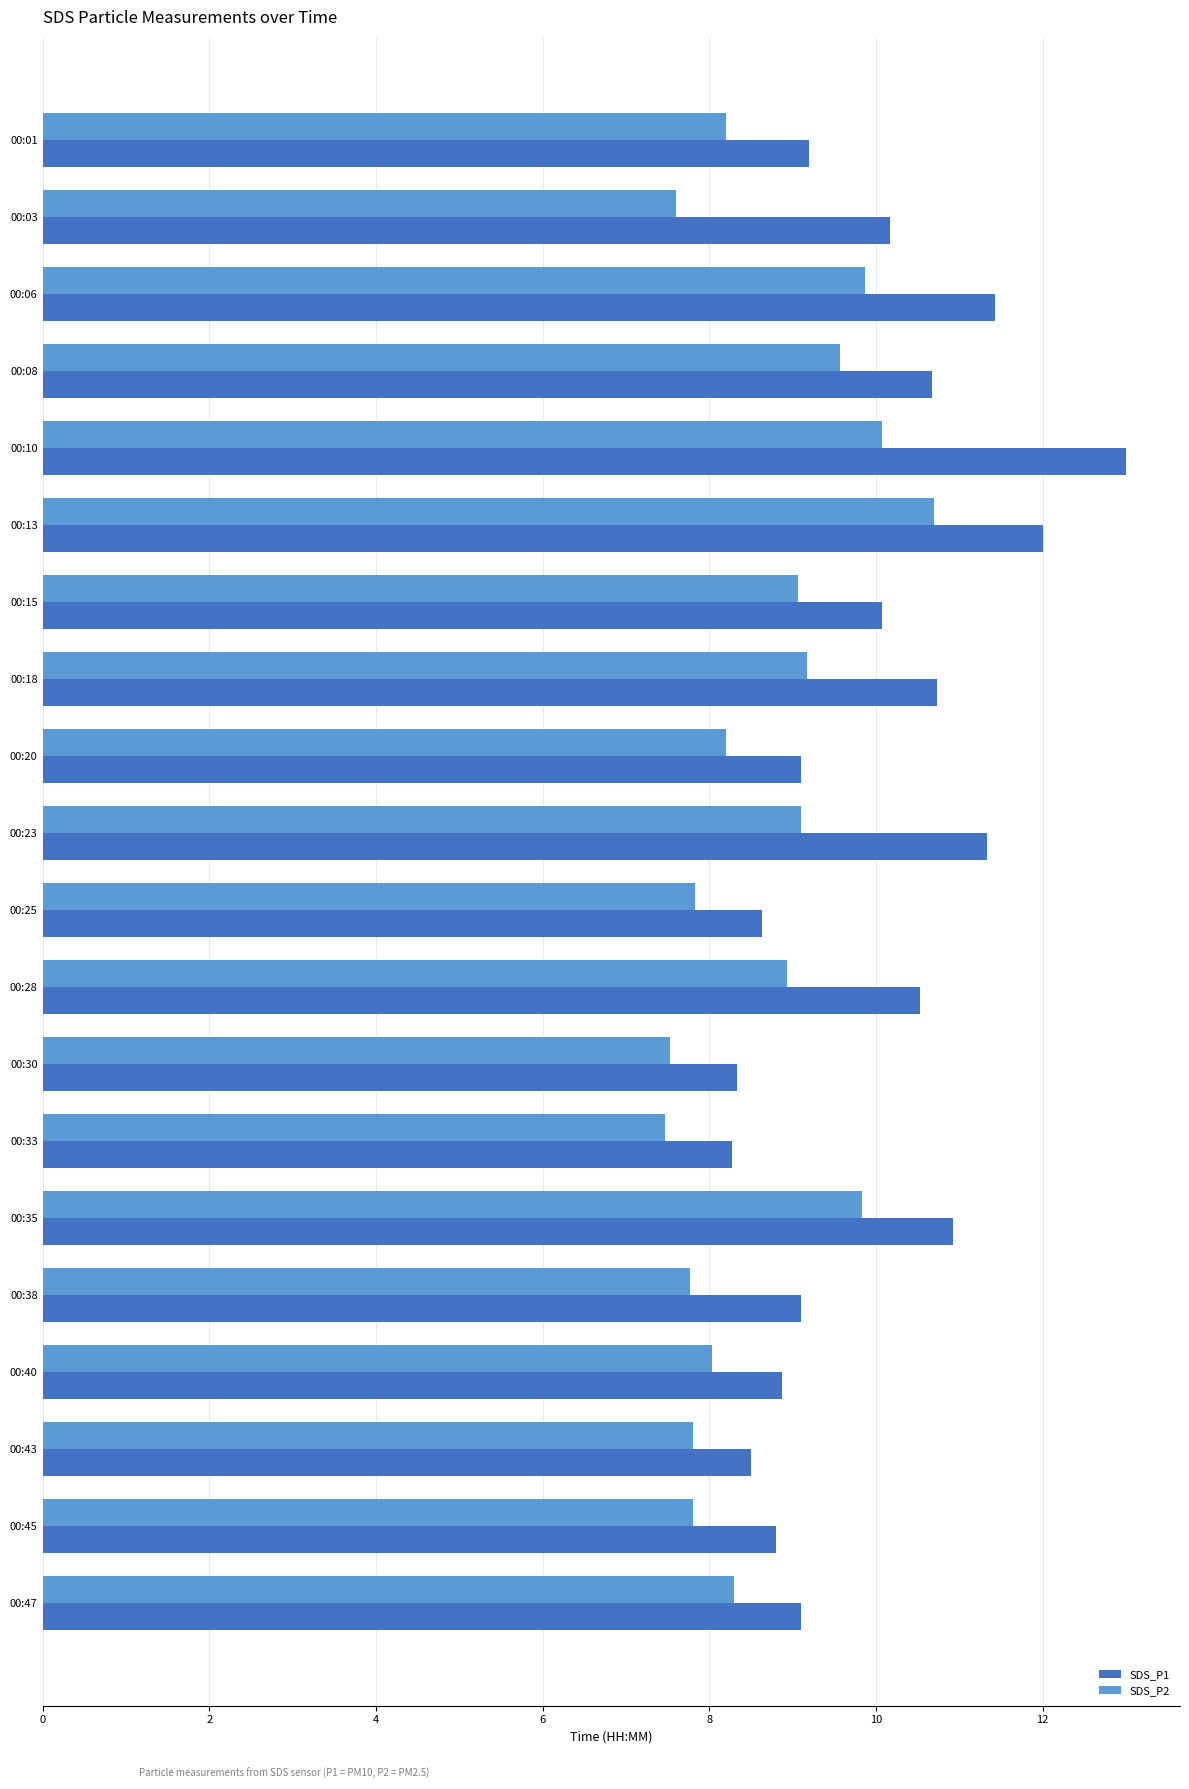

Count the number of categories in the chart.

20